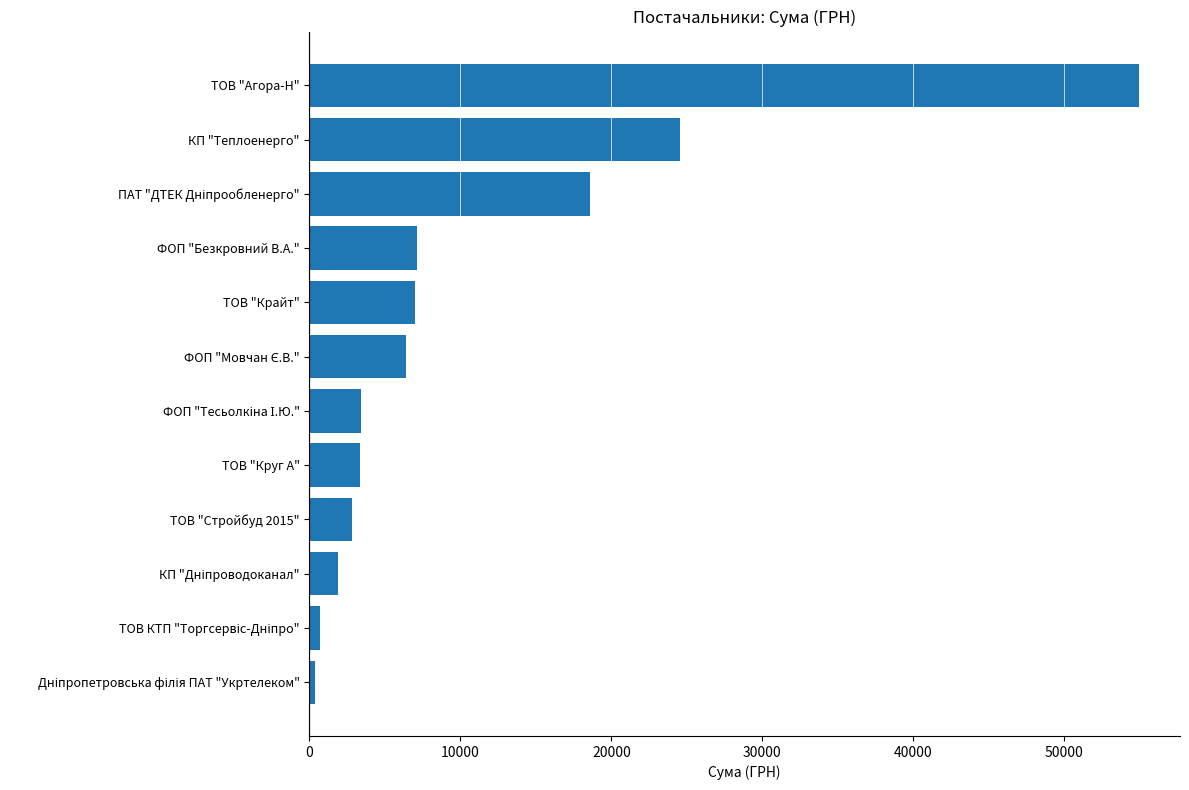

What is the ratio of the value at ТОВ "Агора-Н" to the value at ТОВ "Стройбуд 2015"?

19.5